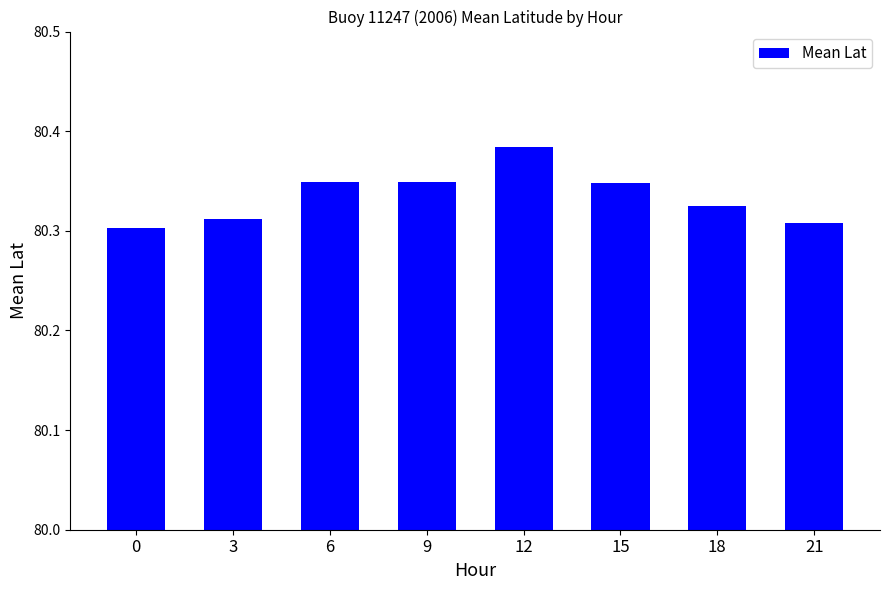

The value at 0 is 80.3. True or false?

True